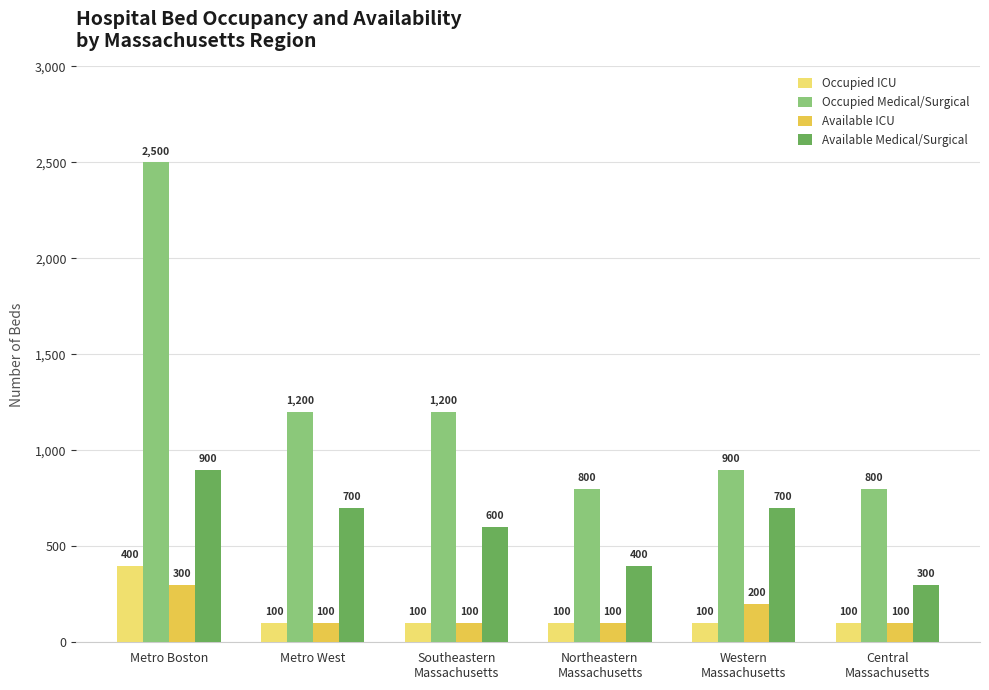

Read the Available Medical/Surgical value at Northeastern
Massachusetts, to the nearest 50.

400